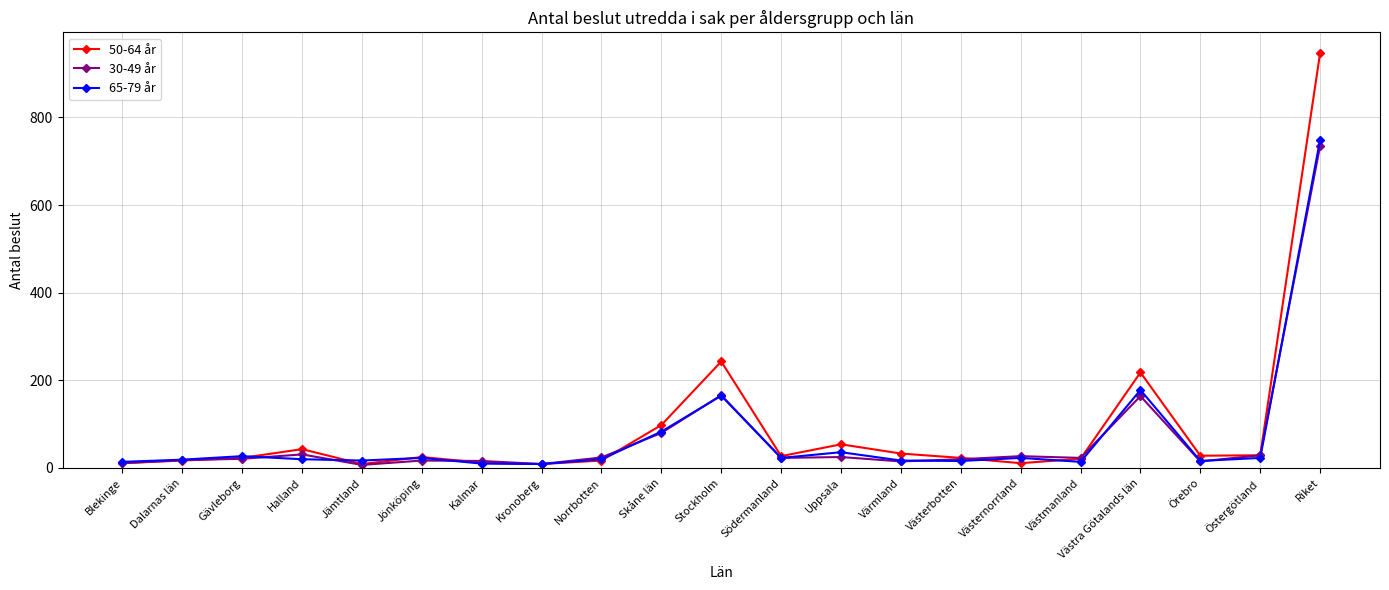

True or false: 50-64 år has more than 1 points higher than both neighbors.

True